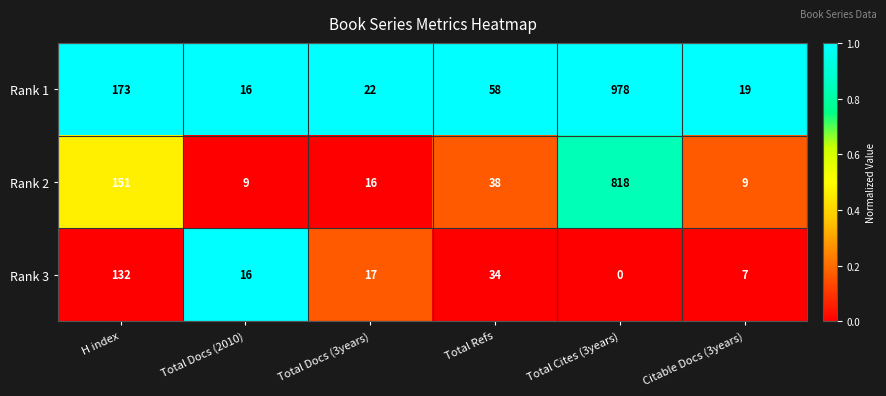

Count the number of data series in this chart.

3